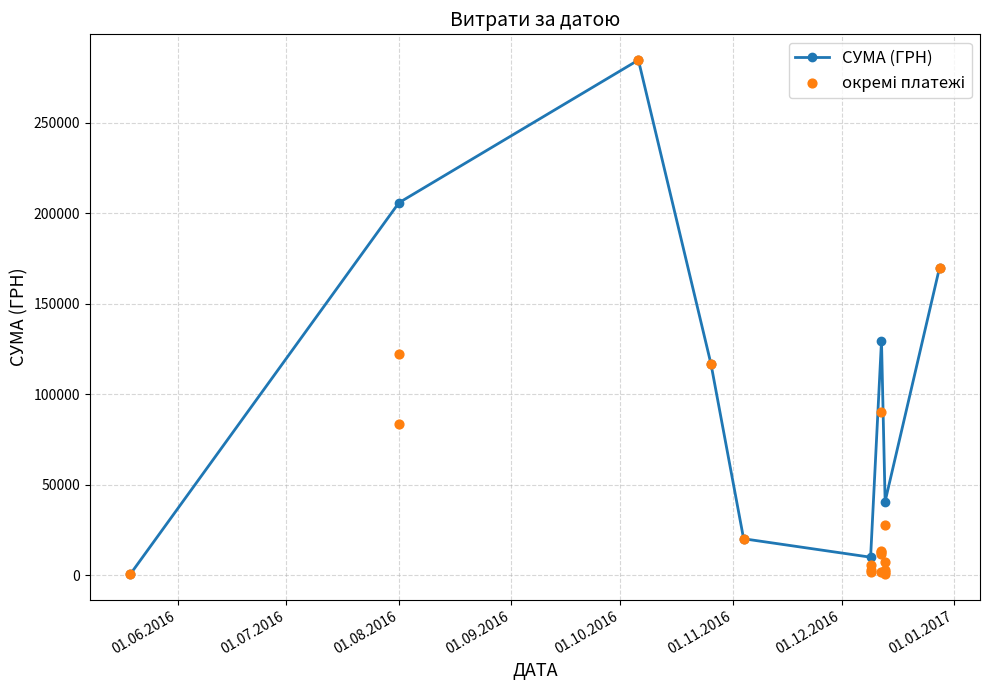

What is the value of the СУМА (ГРН) point at the 9th from the left?

170000.0